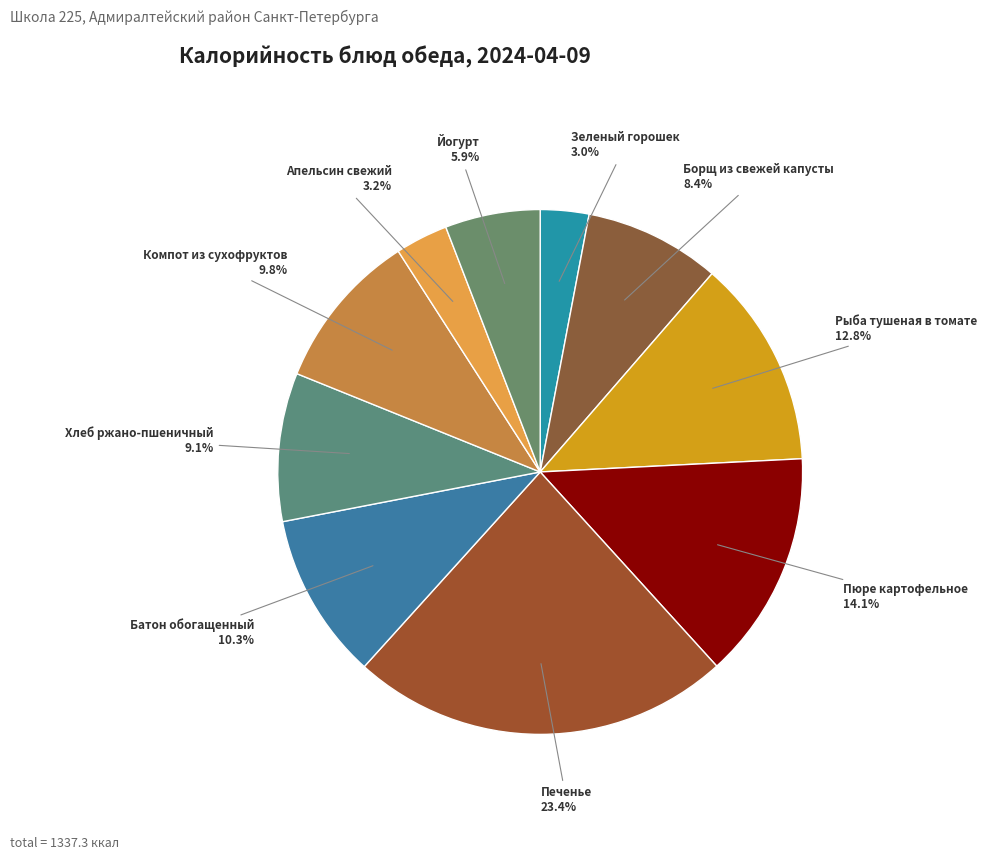

What is the ratio of the value at Компот из сухофруктов to the value at Зеленый горошек?

3.3